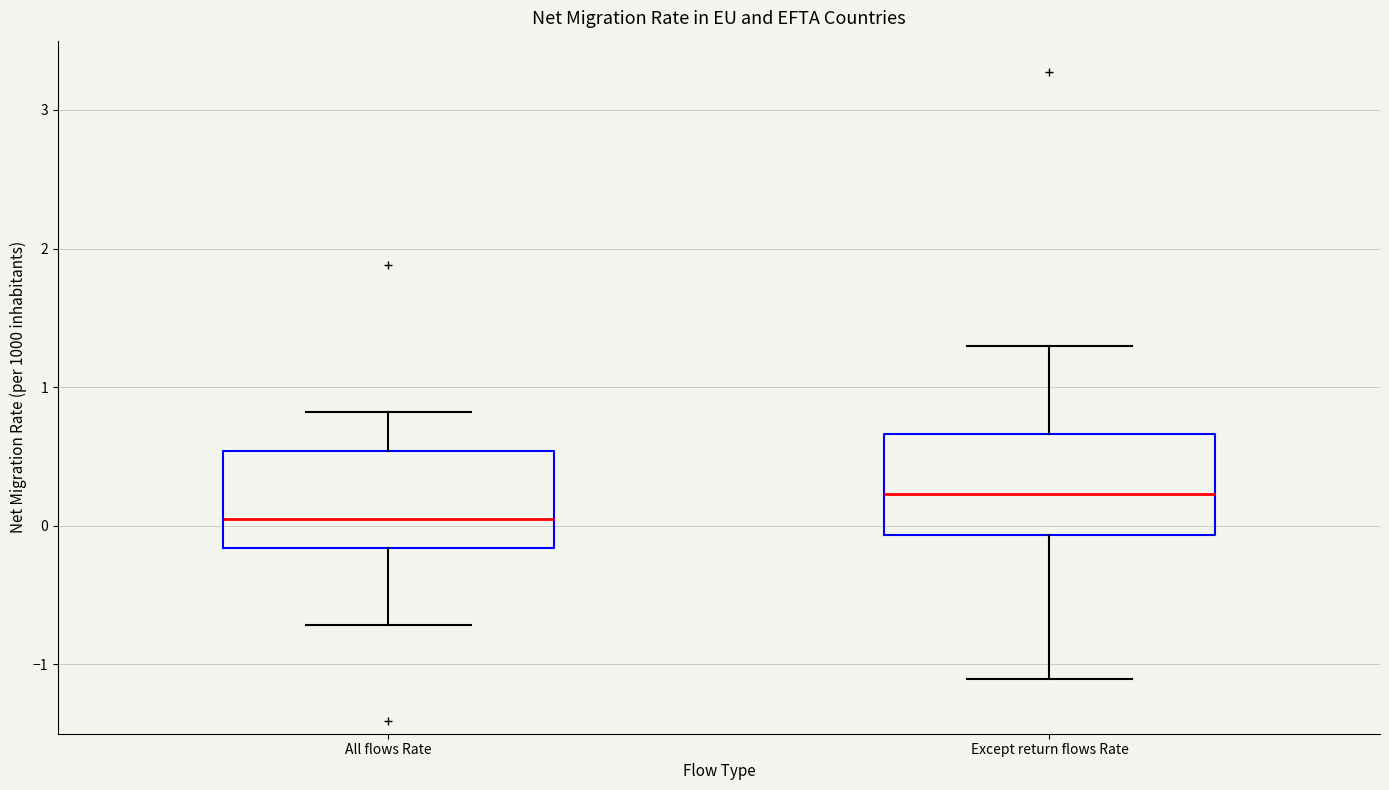

Reading left to right, transcribe this box plot: for each box, give where its median line is, the range the box spans, and where its two whiskers end, as read against the y-axis. The values are not printed on the chart, so give them approximately, as read against the axis.

All flows Rate: median 0.0, box -0.2 to 0.5, whiskers -0.7 to 0.8
Except return flows Rate: median 0.2, box -0.1 to 0.7, whiskers -1.1 to 1.3